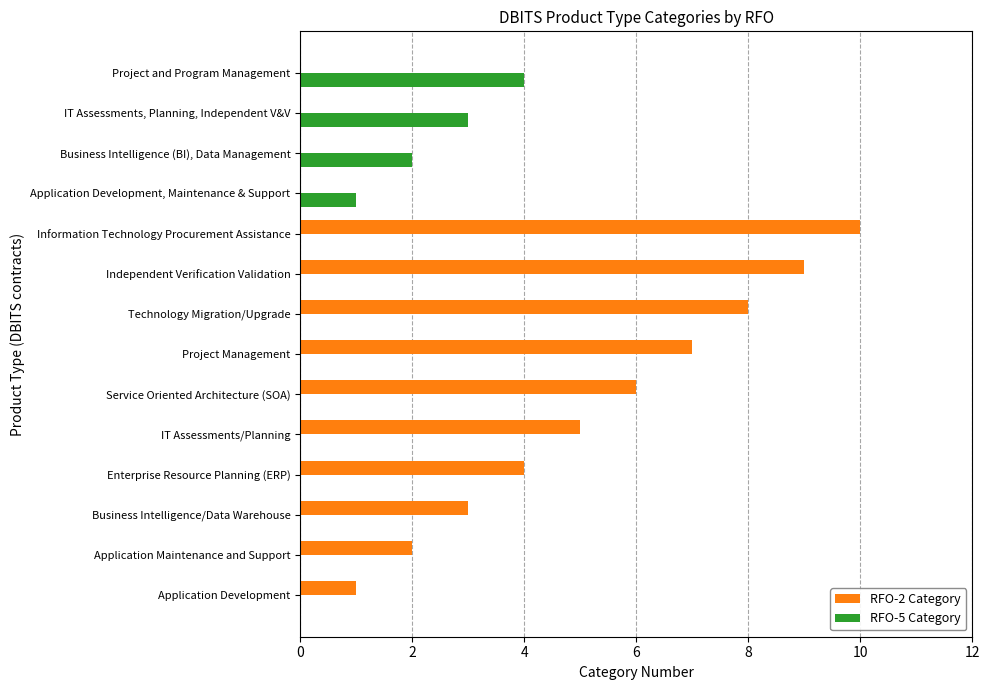

At which category does the chart reach its peak across all series?

Information Technology Procurement Assistance